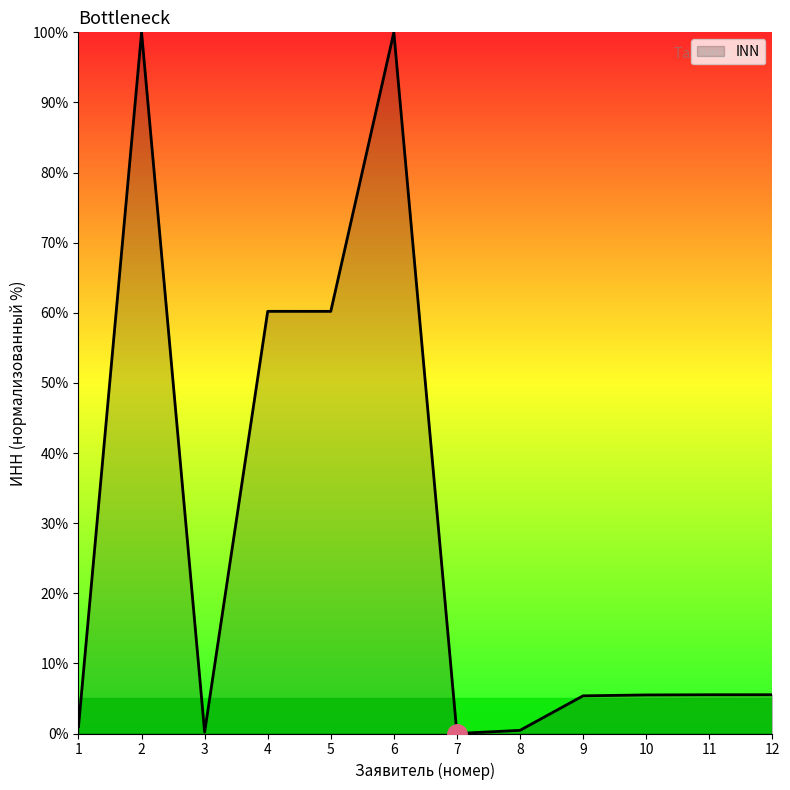

Between 9 and 7, which is larger?

9